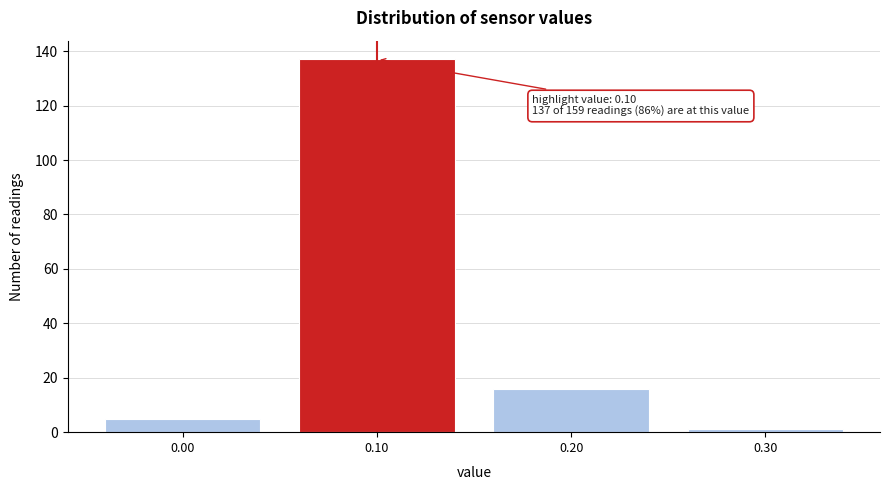

Reading left to right, transcribe all the data shown in this chart.

0.00=5	0.10=137	0.20=16	0.30=1